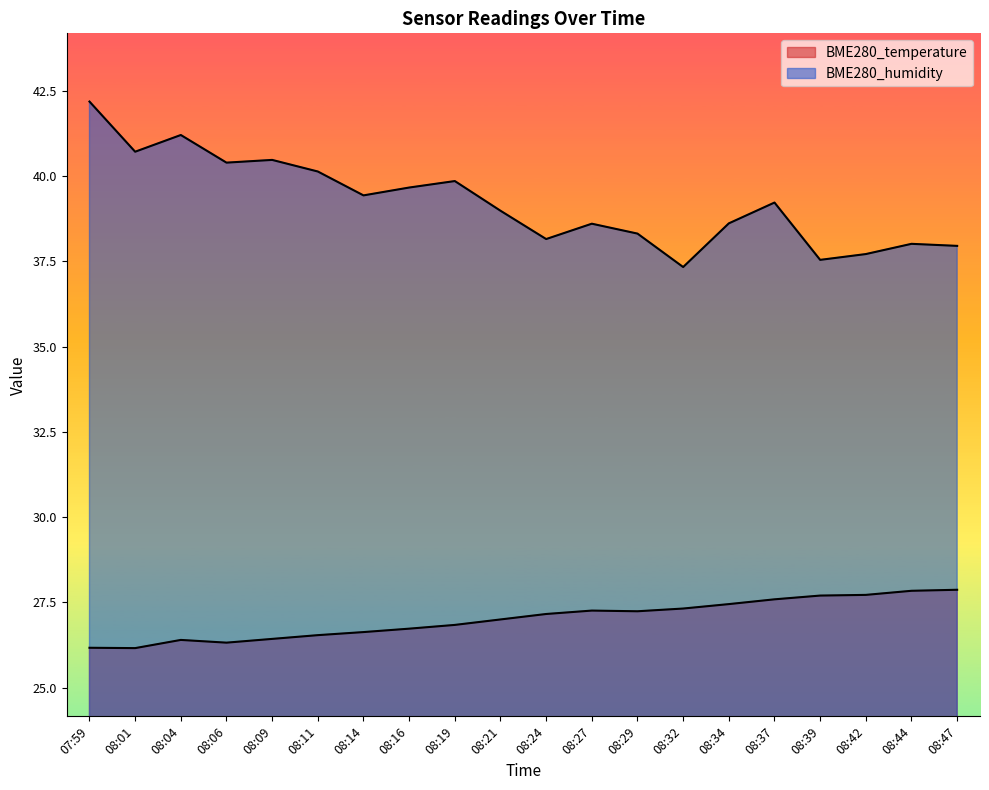

Rank the series at 08:27 from lowest to highest value.

BME280_temperature, BME280_humidity